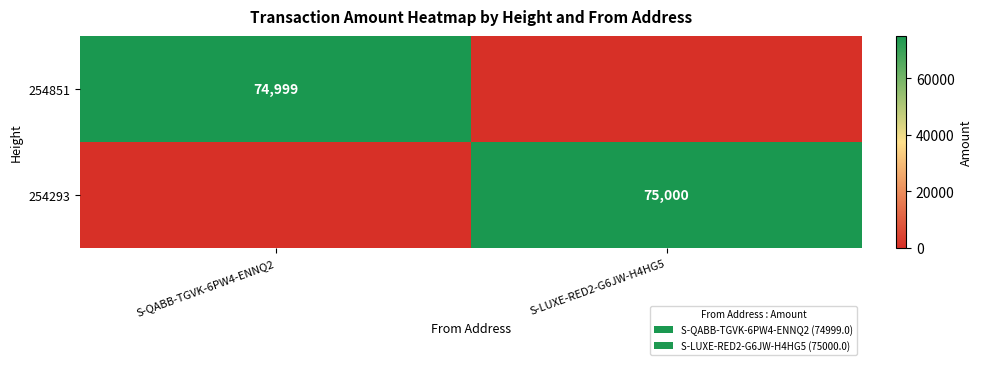

The 254293 series shows 75000 at S-LUXE-RED2-G6JW-H4HG5. True or false?

True